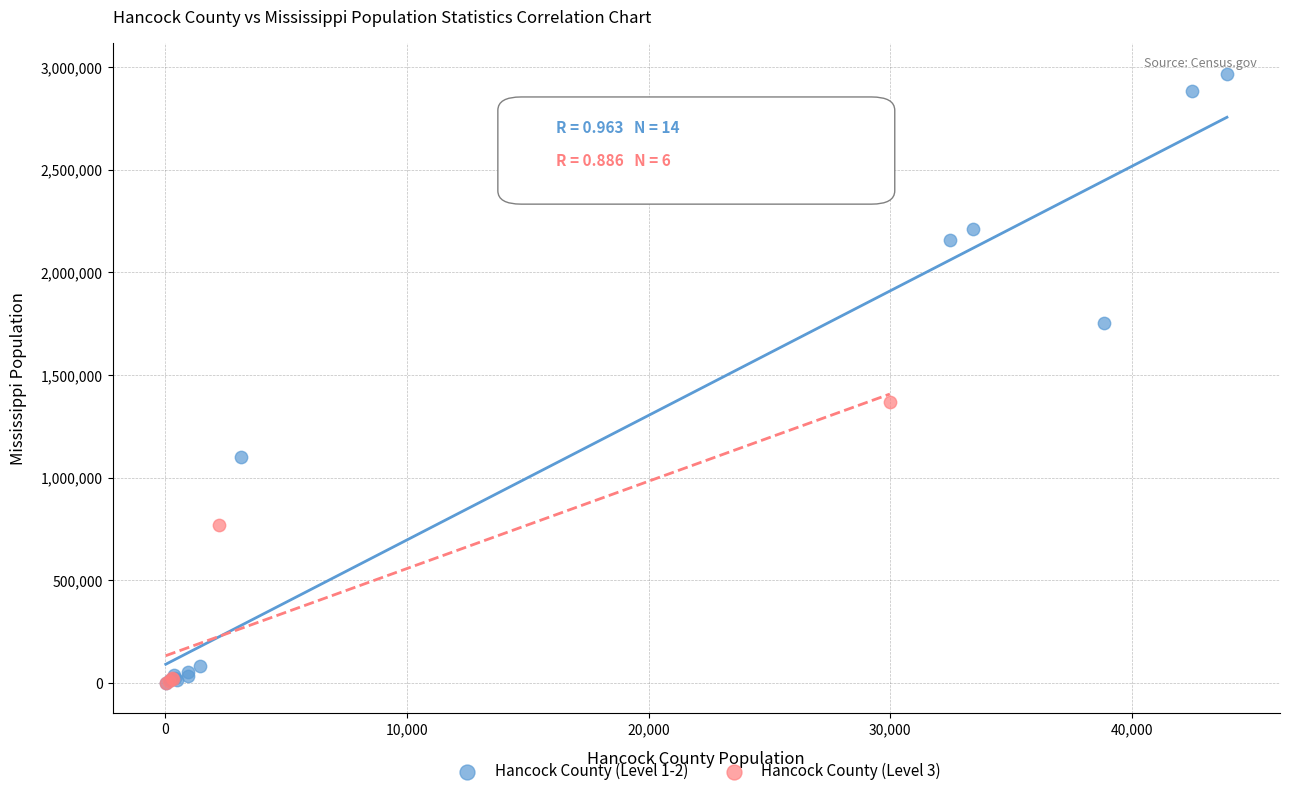

Which series has the largest Y range (max minus min)?

Hancock County (Level 1-2)